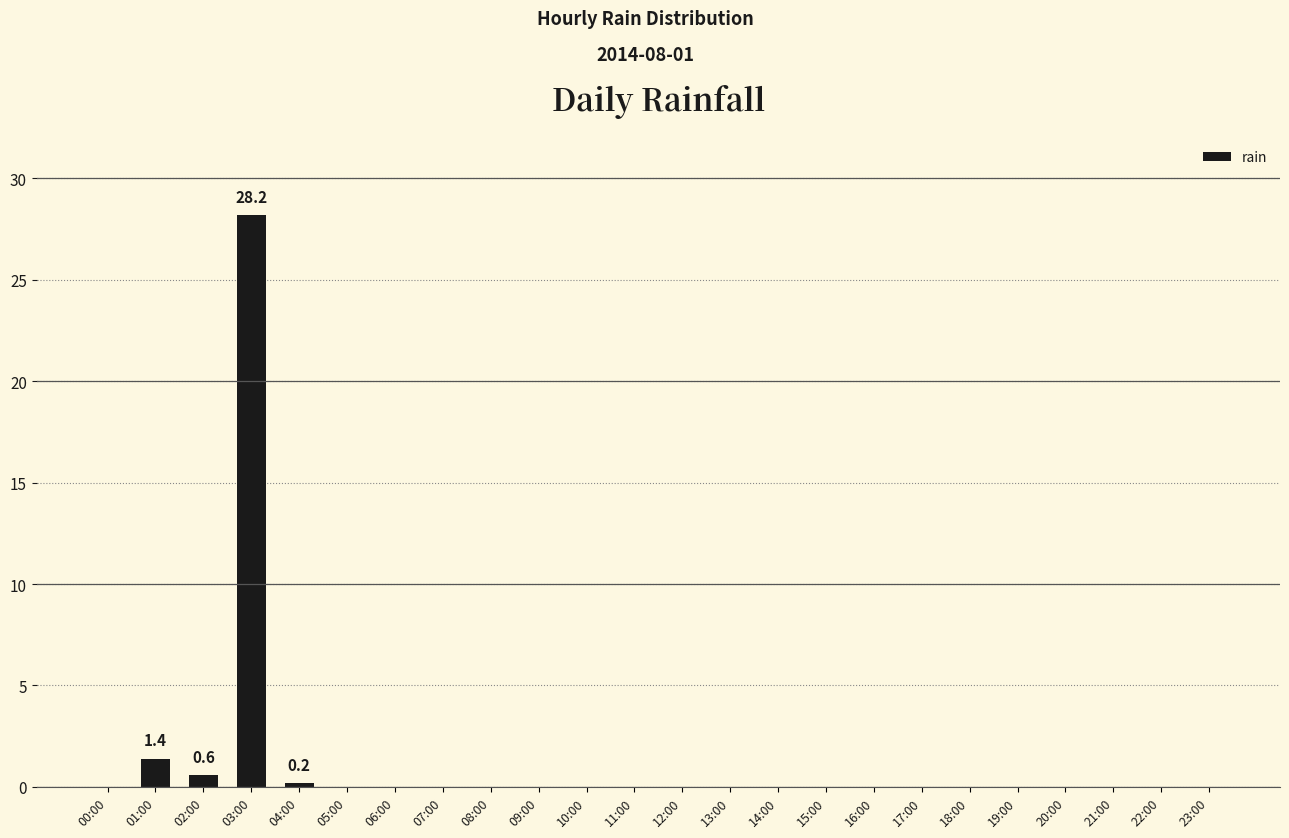

Does the chart contain stacked bars?

No